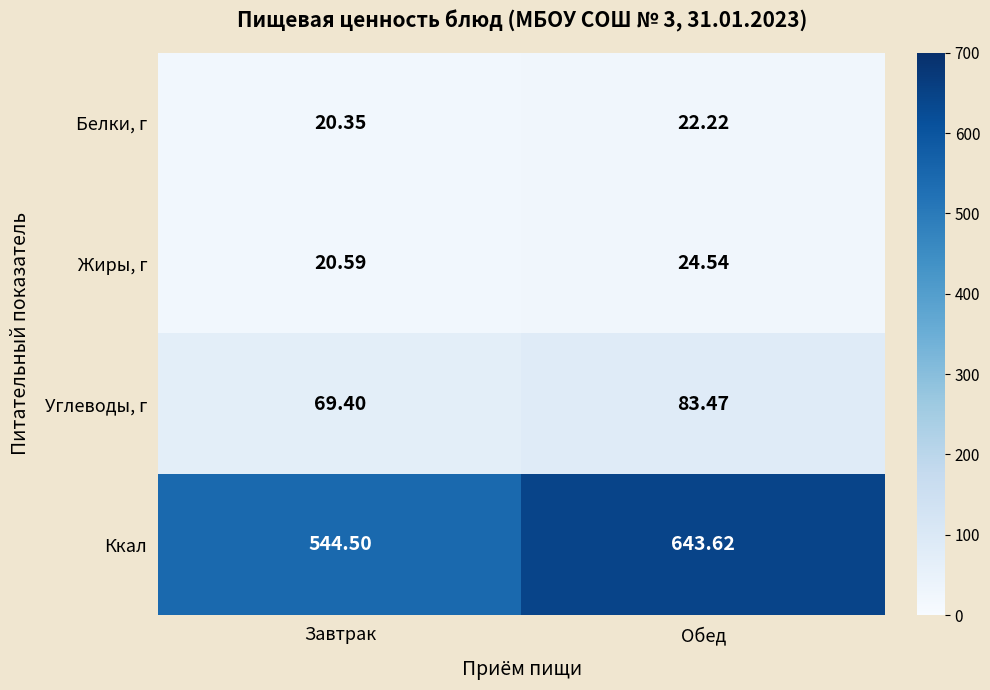

Rank the series by their maximum value, from lowest to highest.

Белки, г, Жиры, г, Углеводы, г, Ккал